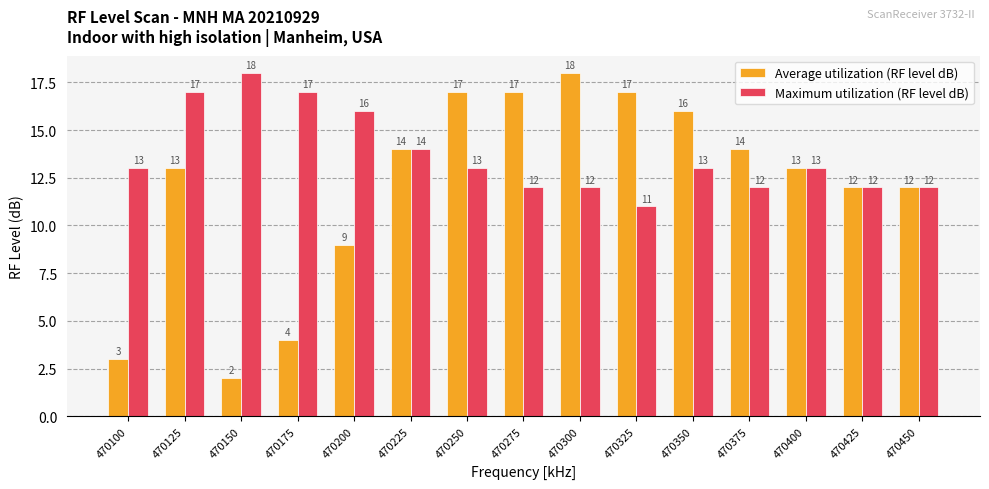

Reading left to right, transcribe all the data shown in this chart.

Average utilization (RF level dB): 3	13	2	4	9	14	17	17	18	17	16	14	13	12	12
Maximum utilization (RF level dB): 13	17	18	17	16	14	13	12	12	11	13	12	13	12	12